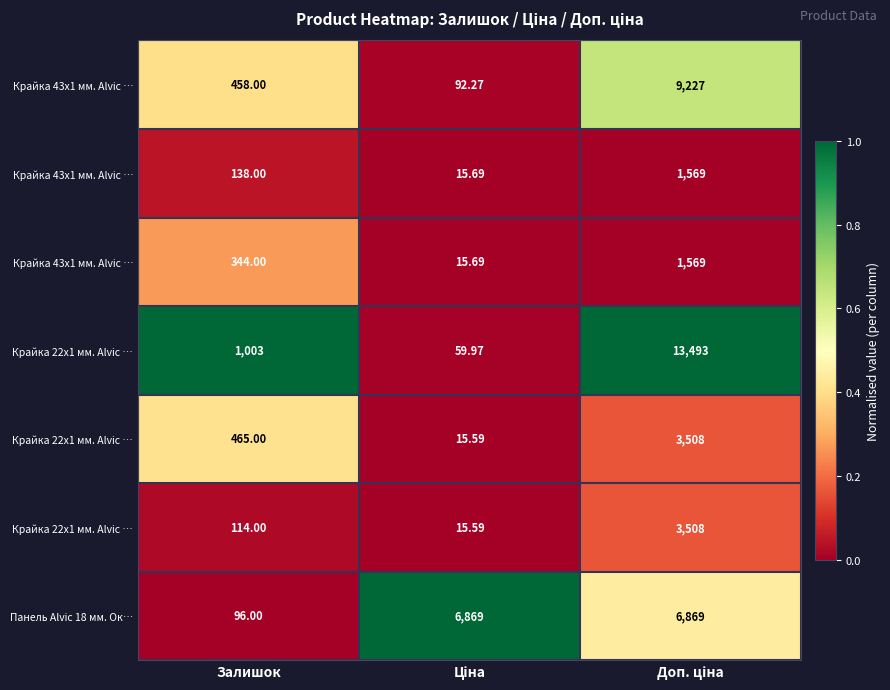

At which category is the sum across all series the highest?

Доп. ціна